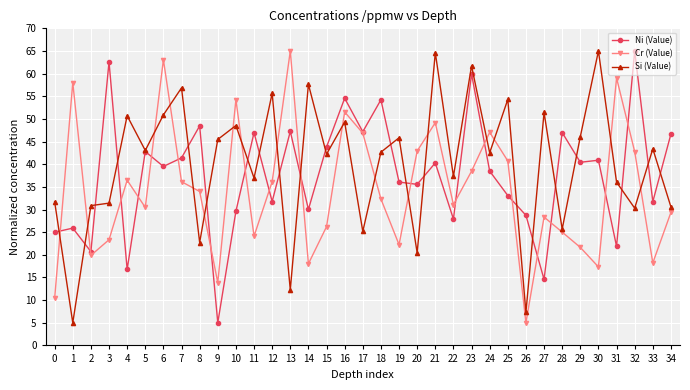

What are all the series names shown in the legend?

Ni (Value), Cr (Value), Si (Value)